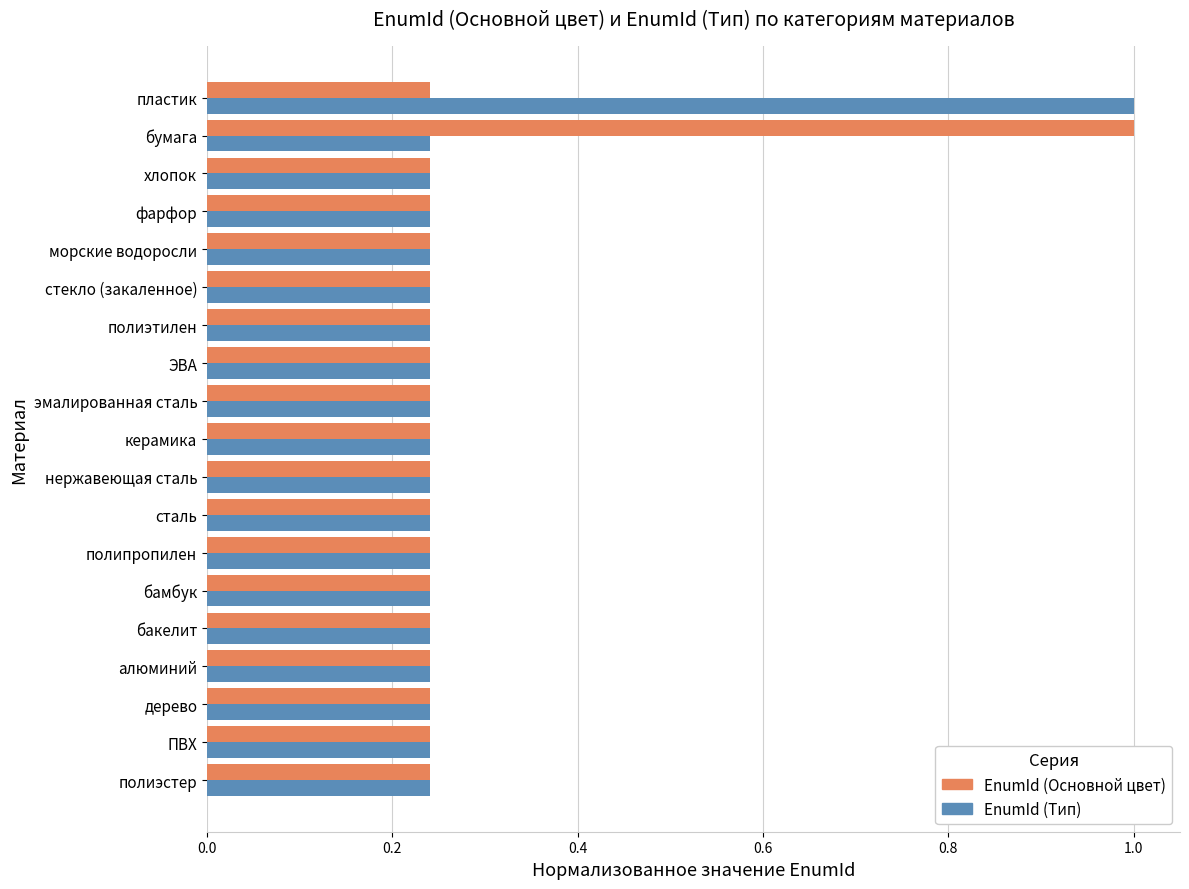

What is the maximum value shown in the chart?

1.0